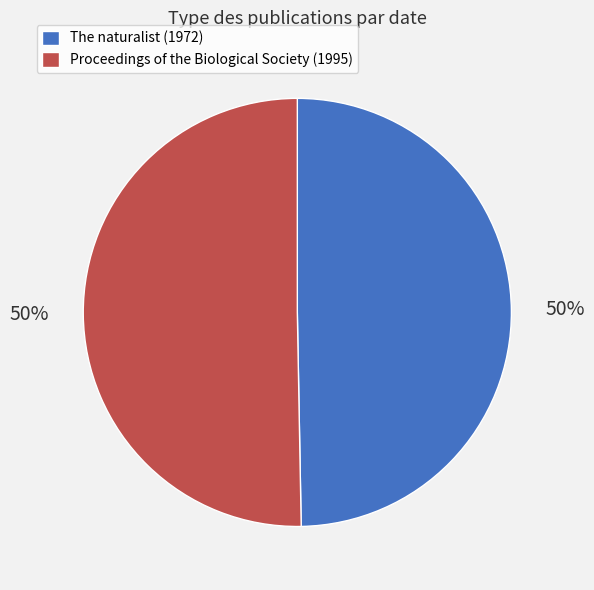

To the nearest percent, what is the average slice percentage?

50%